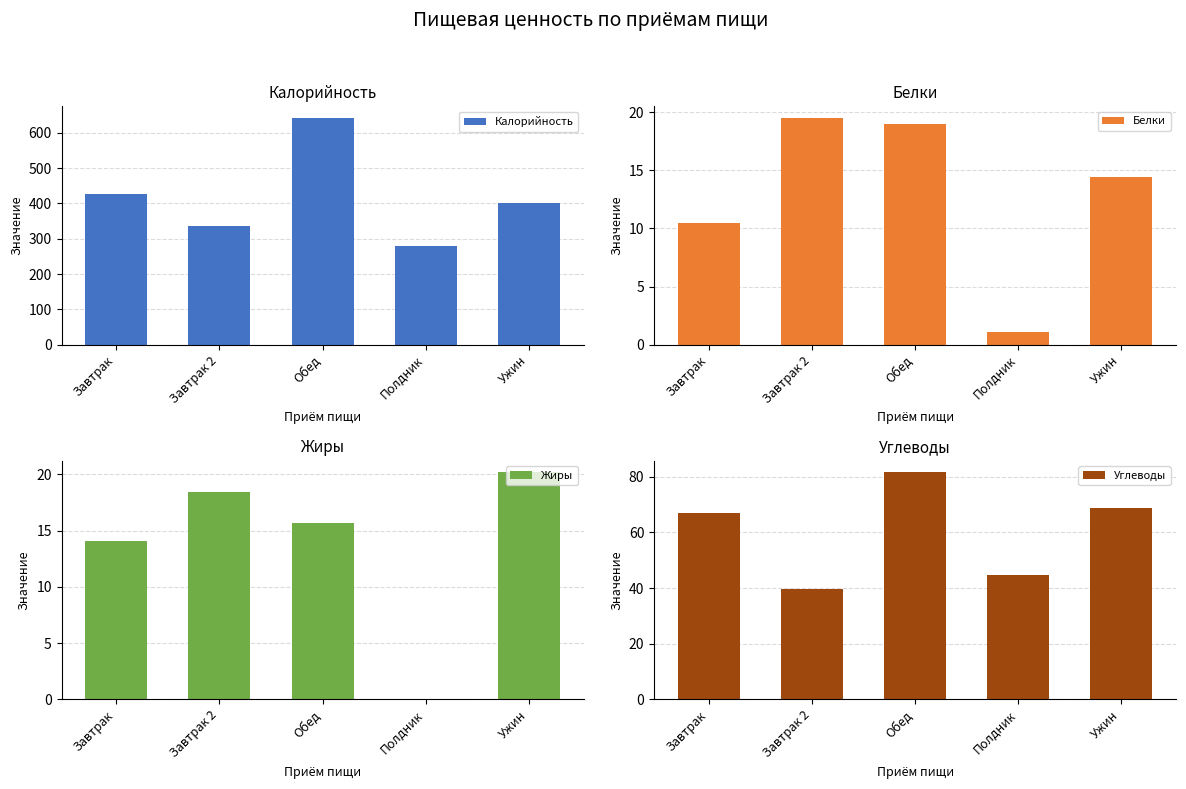

What is the label of the 2nd bar from the left?

Завтрак 2